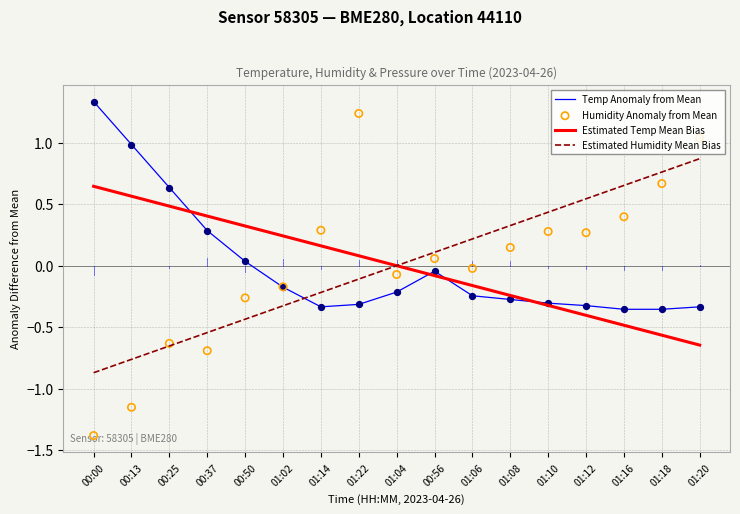

What is the total value across all series at 01:20?

0.9